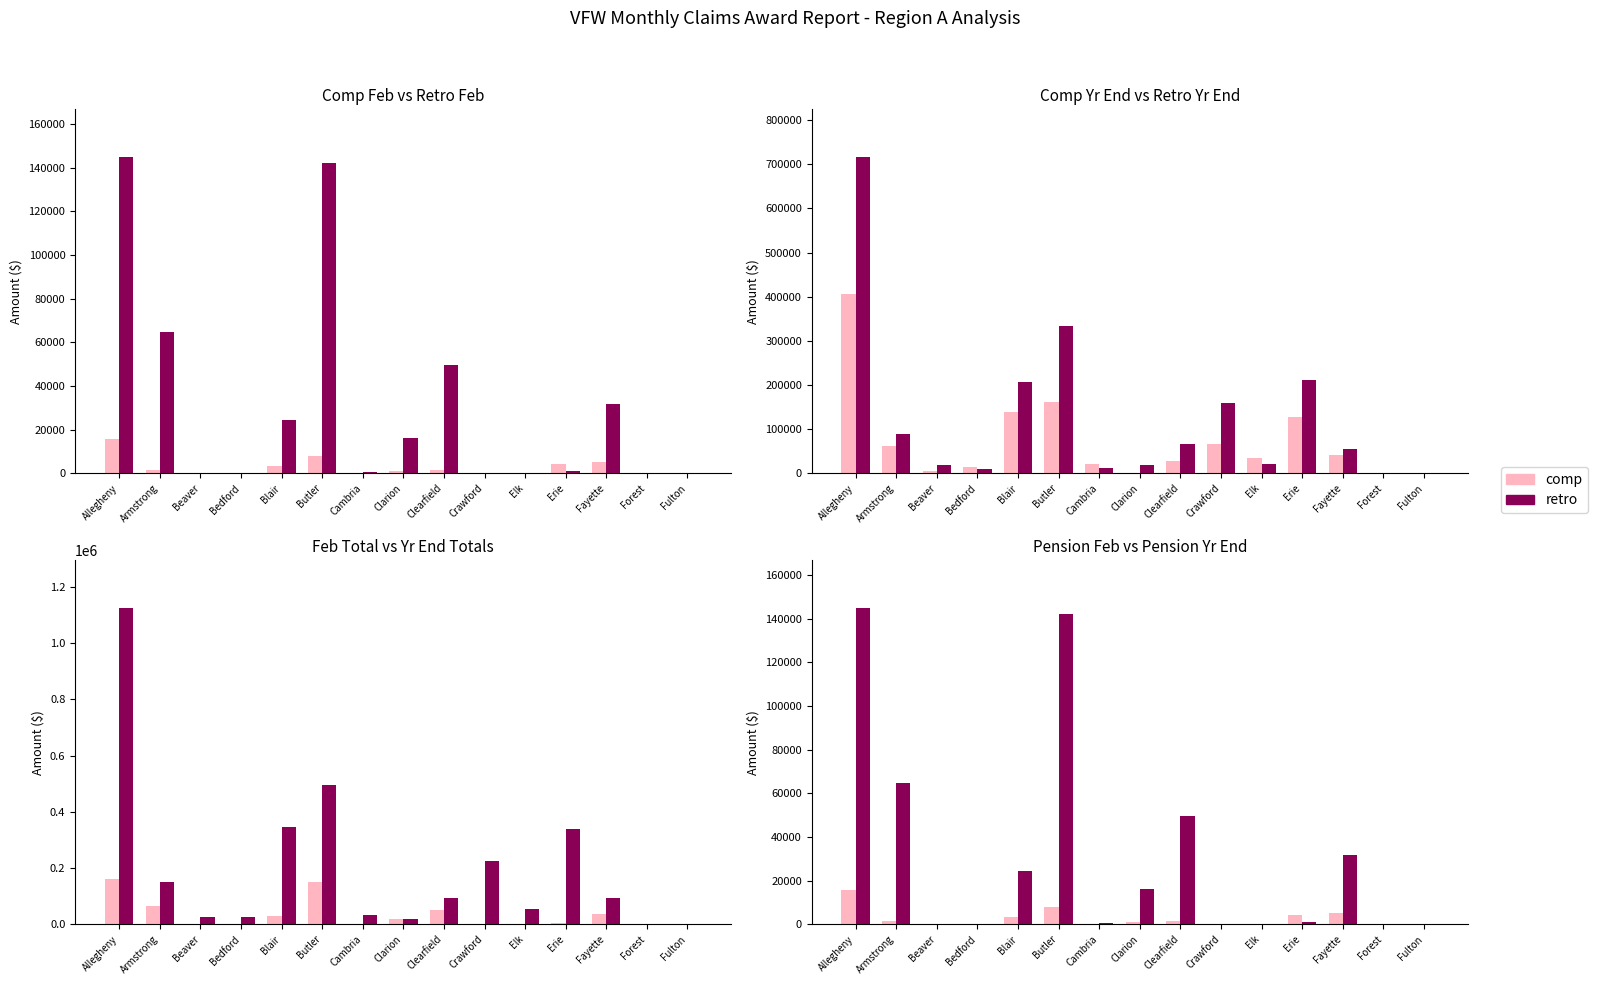

How many categories are shown in the chart?

15